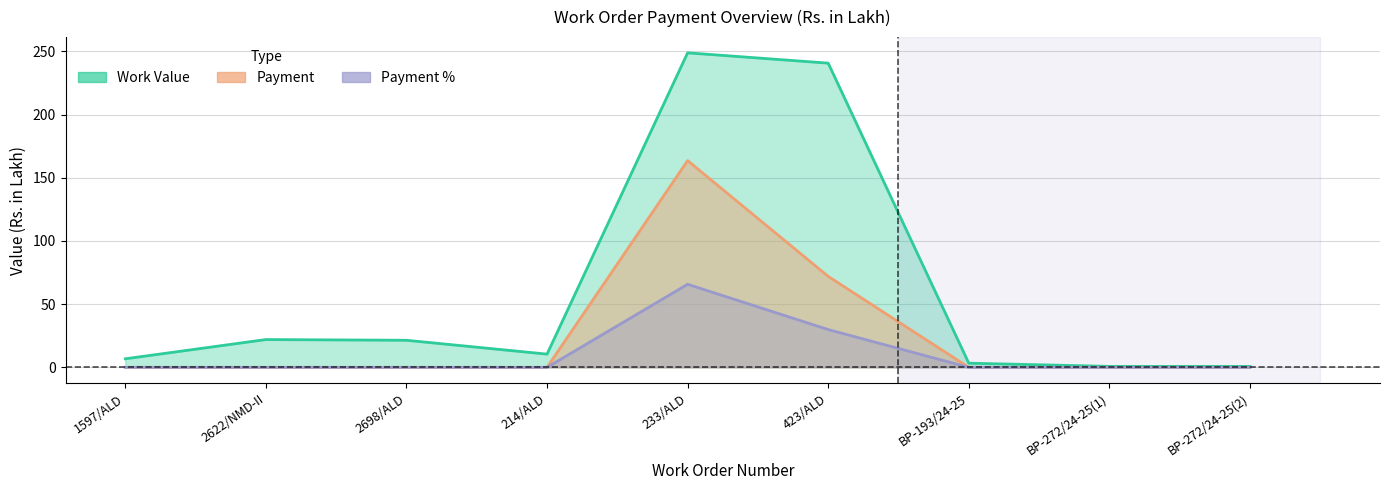

Which category has the lowest value in the Payment series?

1597/ALD